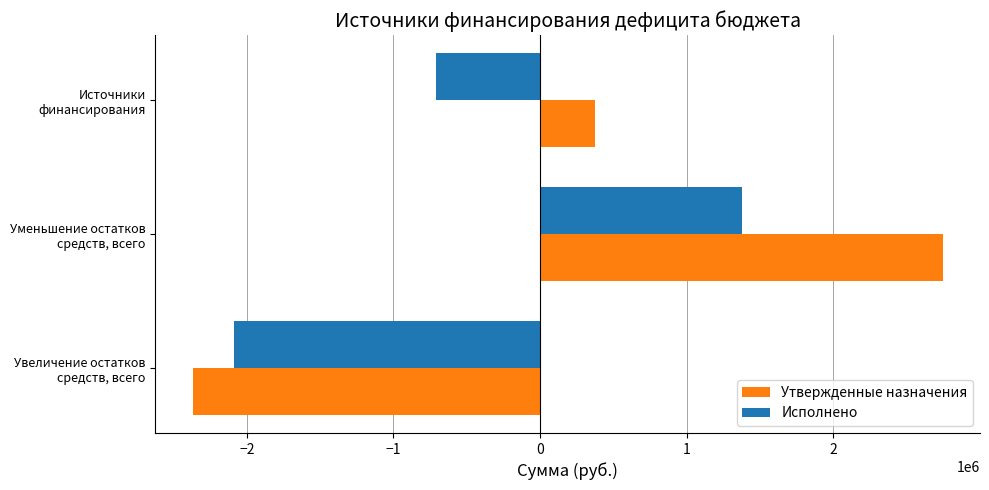

What is the lowest value of the Исполнено series?

-2090005.5